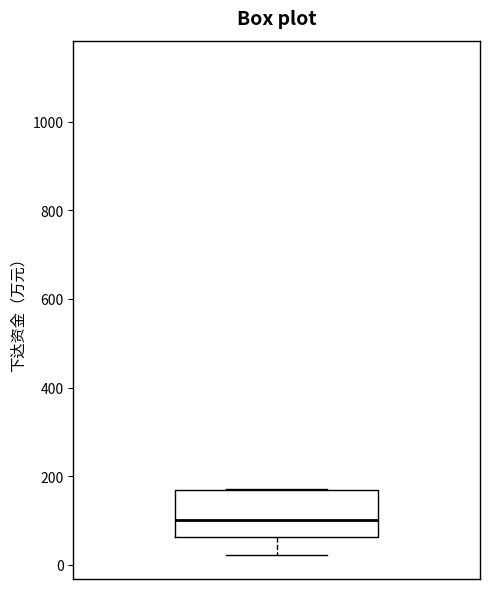

Where does the lower whisker of the box end on the y-axis? The values are not printed on the chart, so give them approximately, as read against the axis.

20